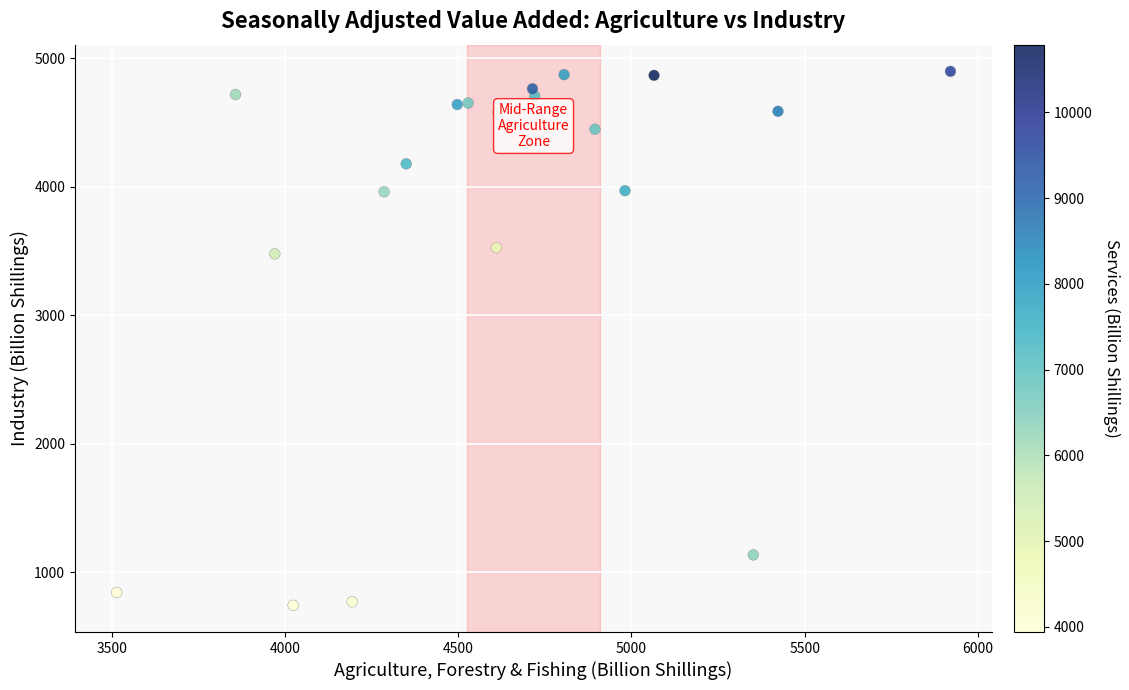

What is the range of Y values (max minus min)?

4154.7